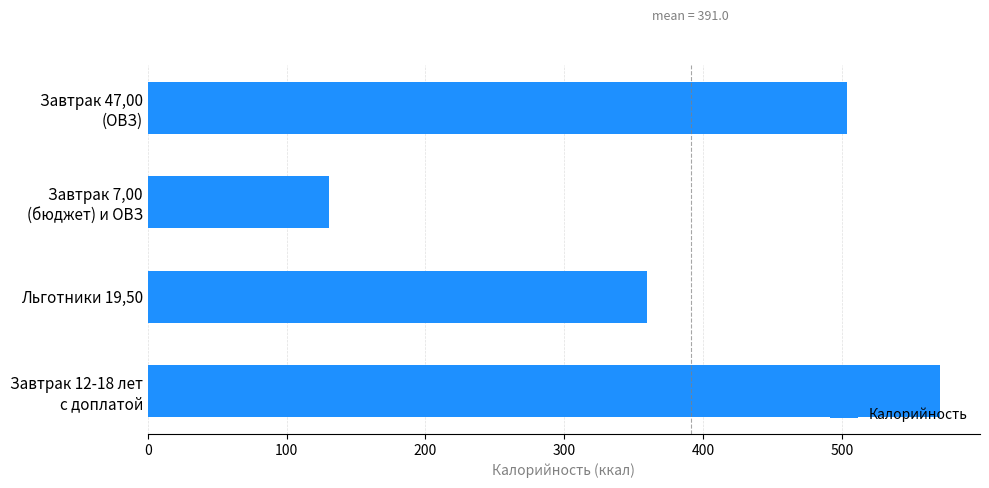

What is the average value?

391.0